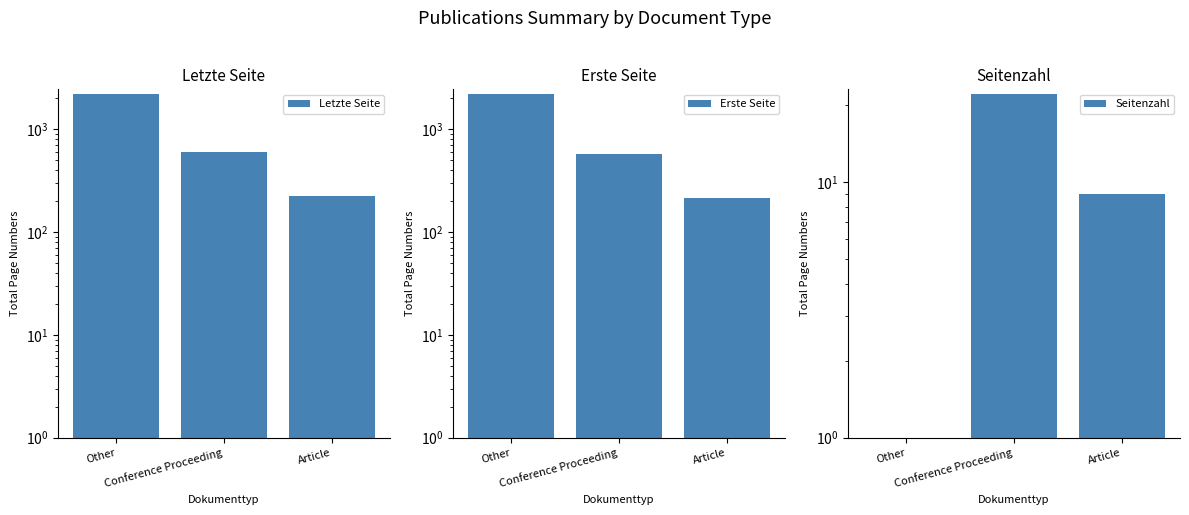

Rank the categories by Seitenzahl value from highest to lowest.

Conference Proceeding, Article, Other